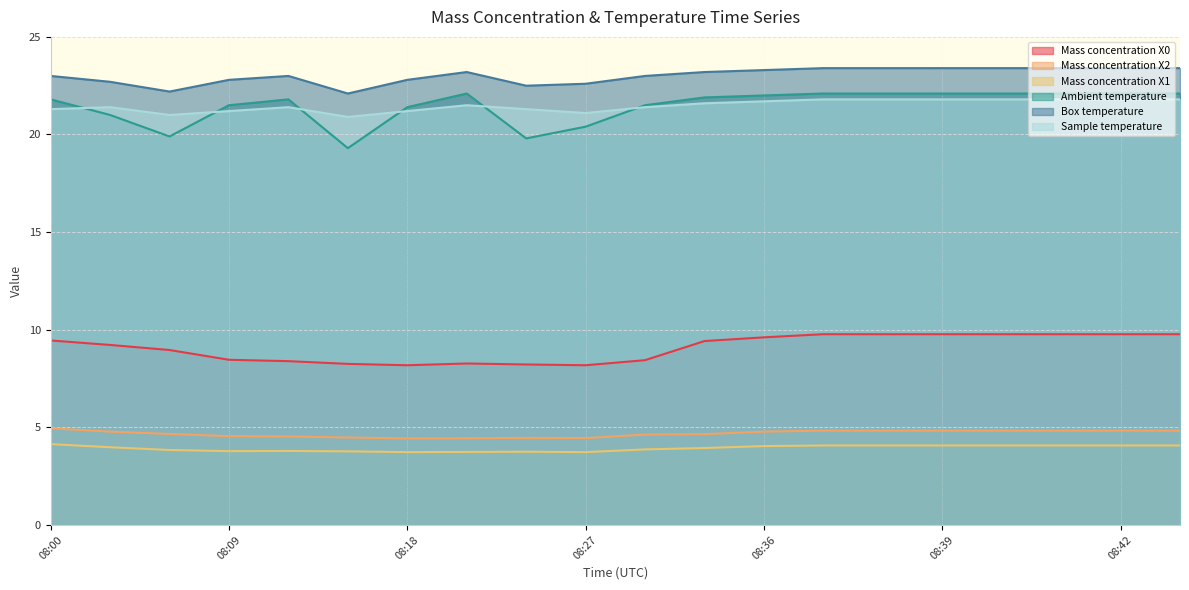

At how many categories does at least one series exceed 19?

20